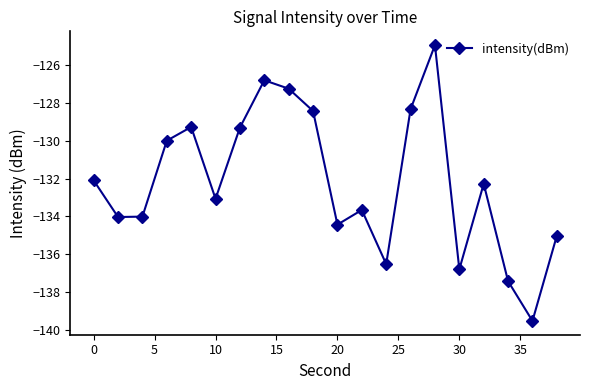

Reading left to right, what are all the values shown in this chart?

-132.1	-134.0	-134.0	-130.0	-129.3	-133.1	-129.3	-126.8	-127.2	-128.4	-134.4	-133.7	-136.5	-128.3	-124.9	-136.8	-132.3	-137.4	-139.5	-135.0